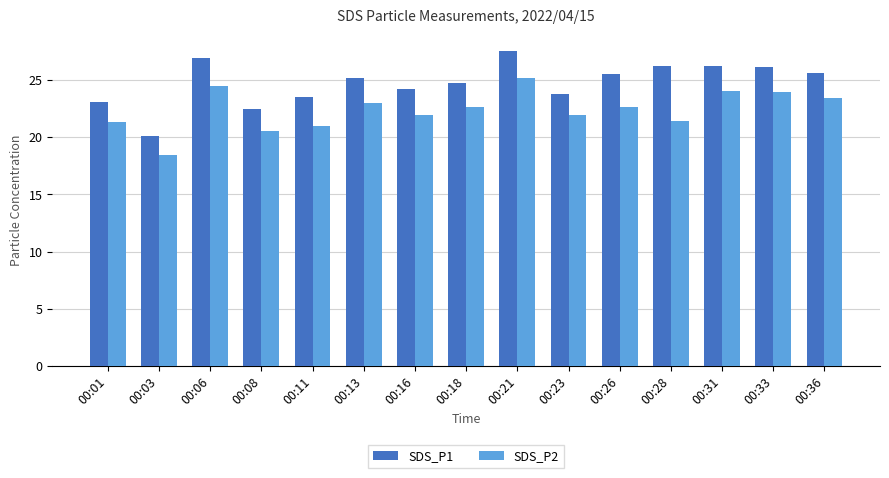

Which series has the largest range (max minus min)?

SDS_P1